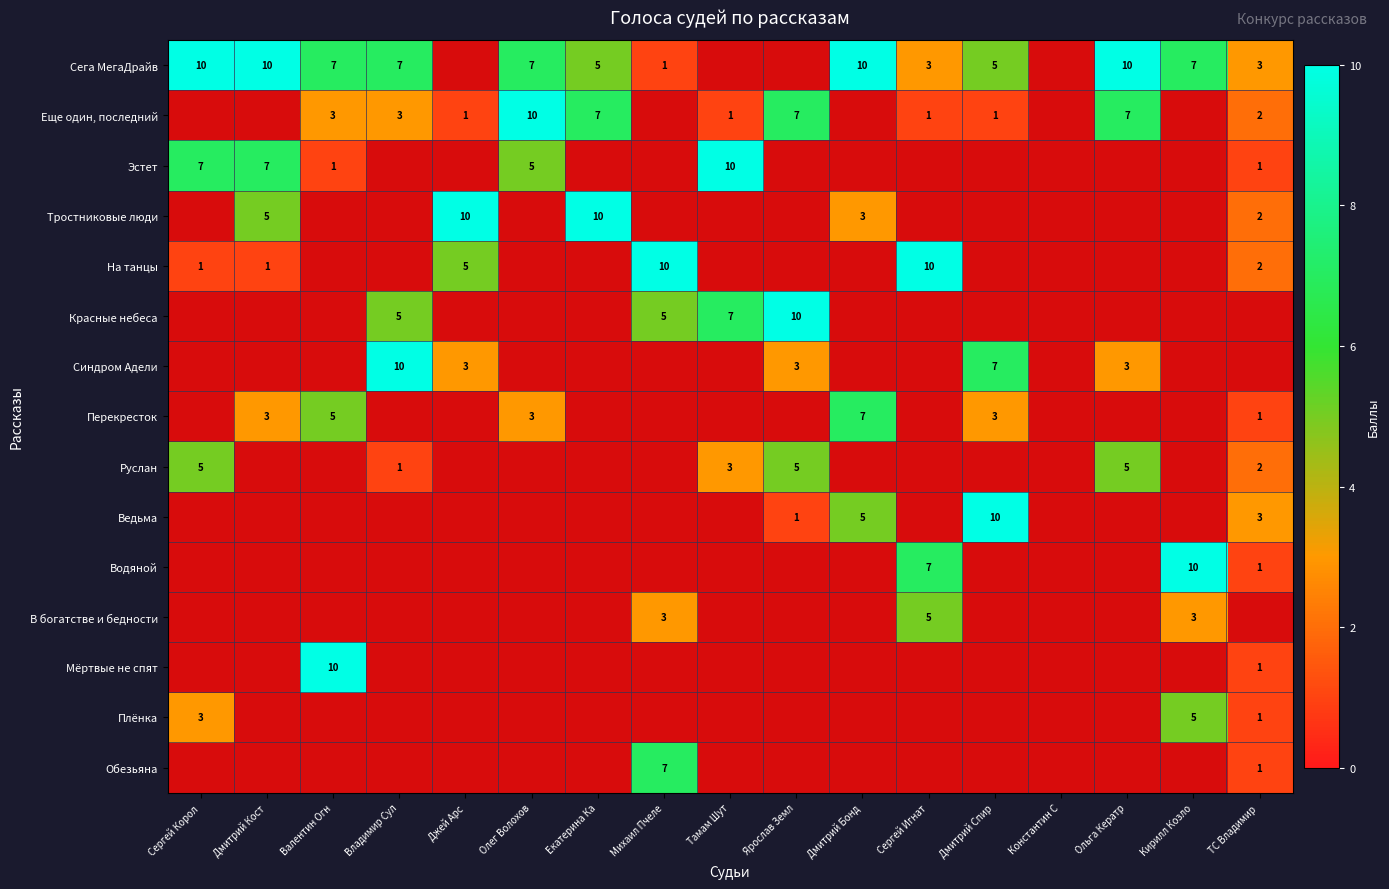

The Тростниковые люди series shows 10 at Джей Арс. True or false?

True